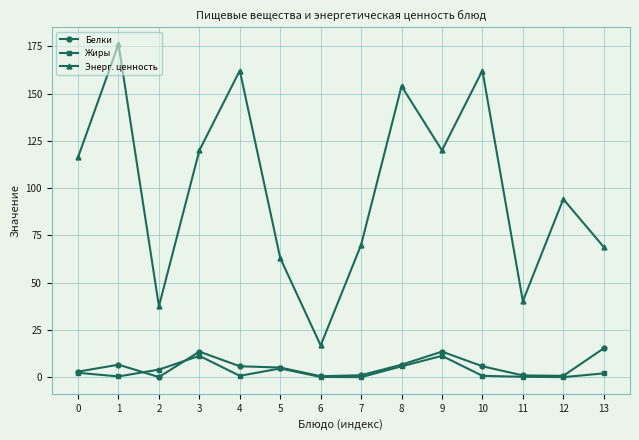

At how many categories does at least one series exceed 122?

4